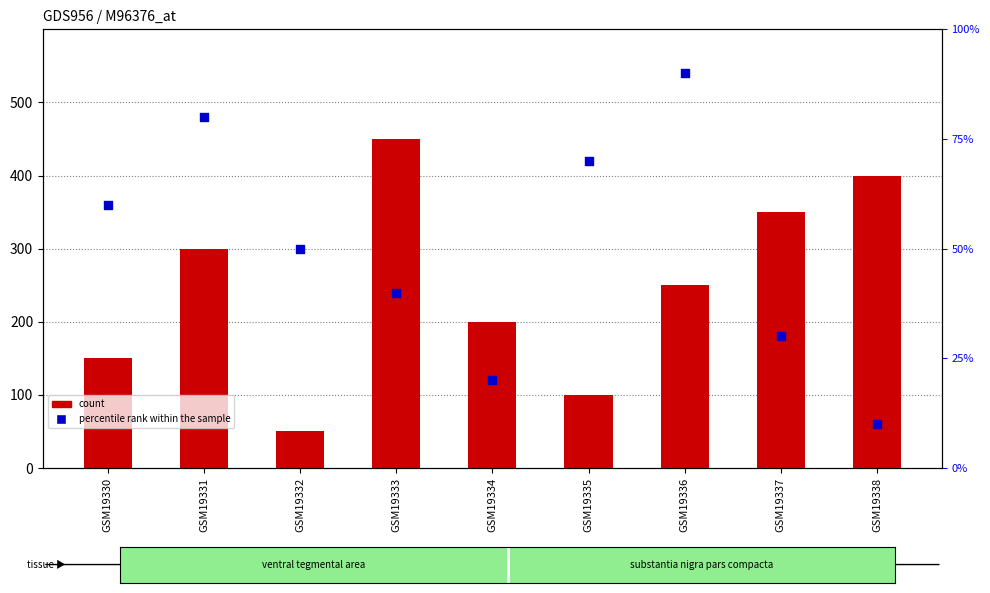

At which category is the sum across all series the highest?

GSM19336